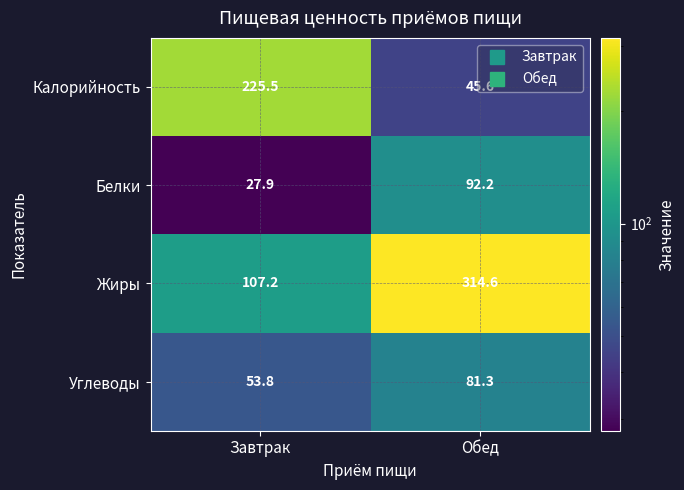

Is it true that Калорийность equals 225.5 at Завтрак?

True